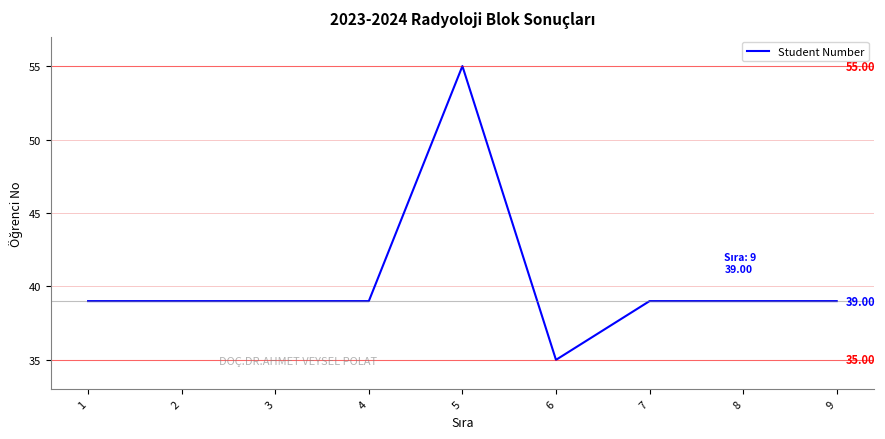

The value at 9 is 21.7. True or false?

False